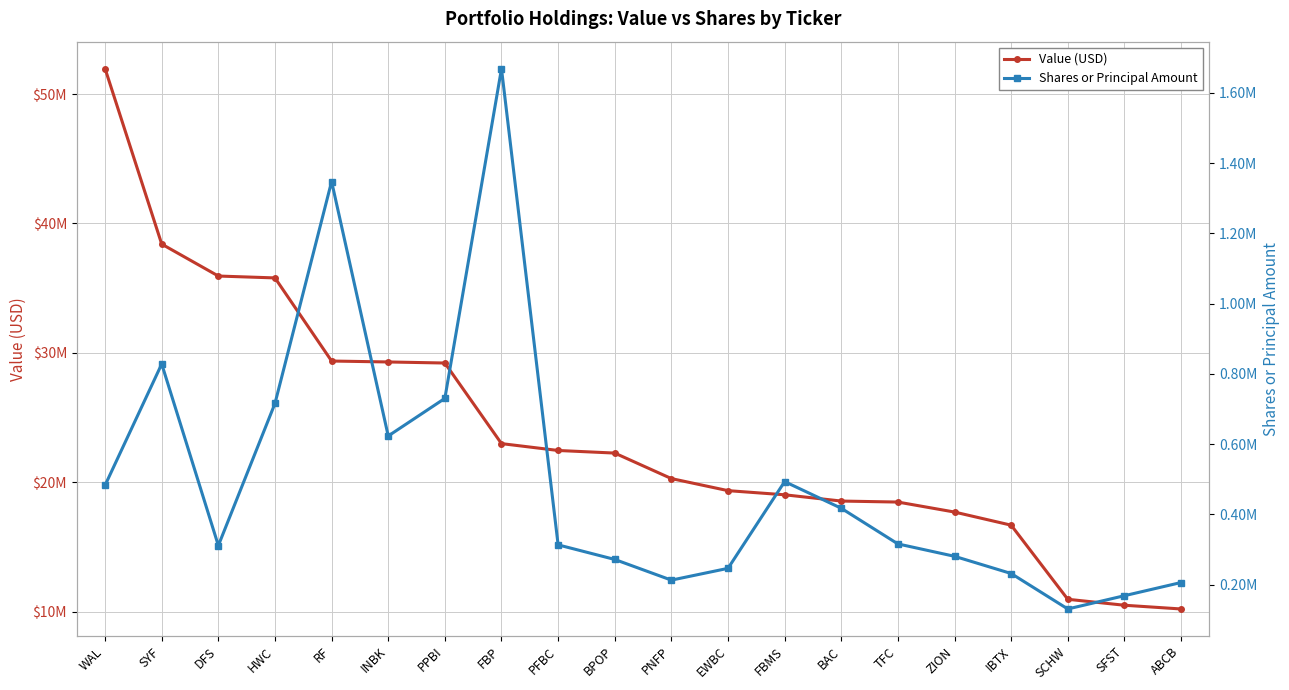

Does the chart display data point markers on the line(s)?

Yes